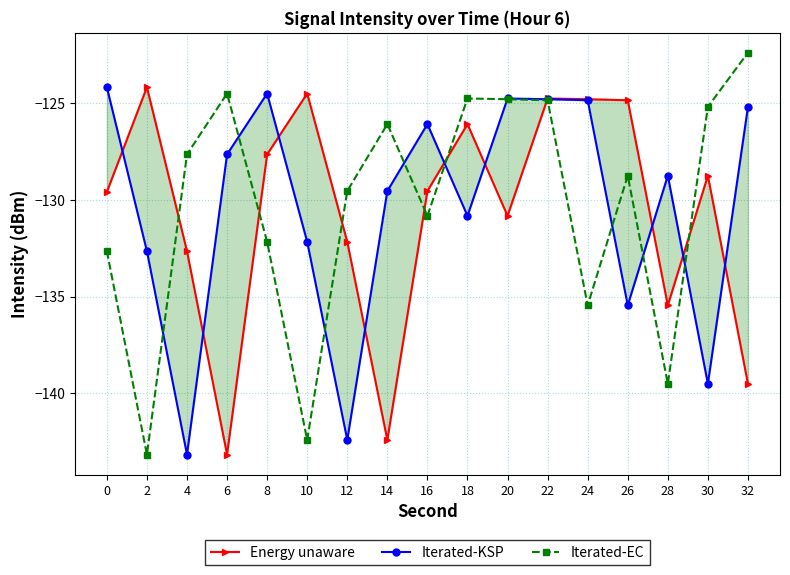

What is the value of the Iterated-EC point at the 2nd from the left?

-143.2